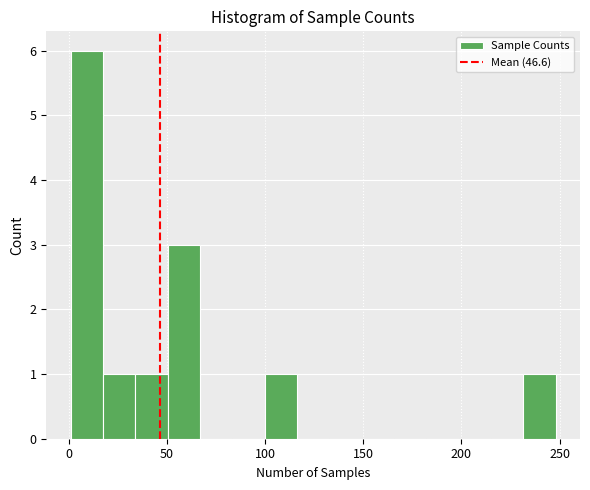

Read against the x-axis, roughly where is the centre of the tallest bar?

10